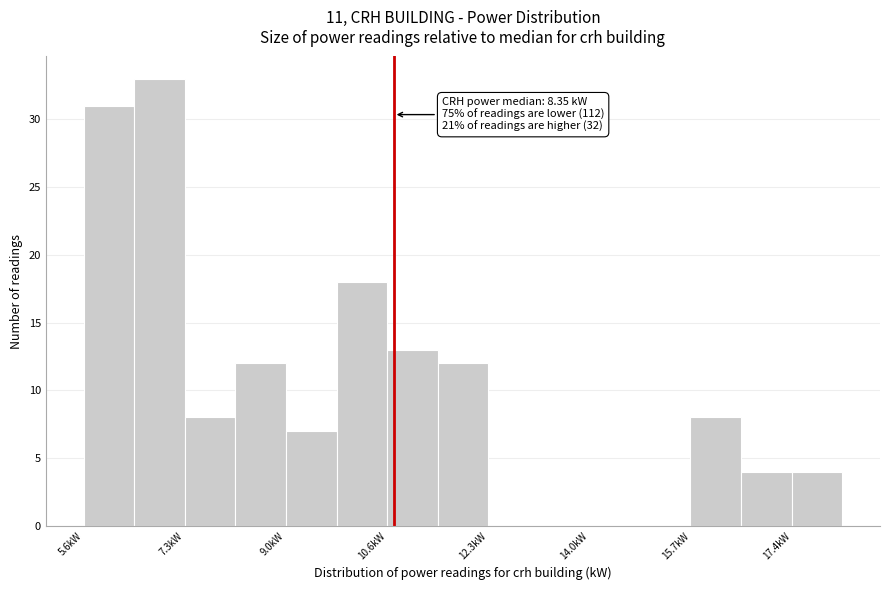

Over which range of the x-axis is the bar tallest?

6.4 to 7.2